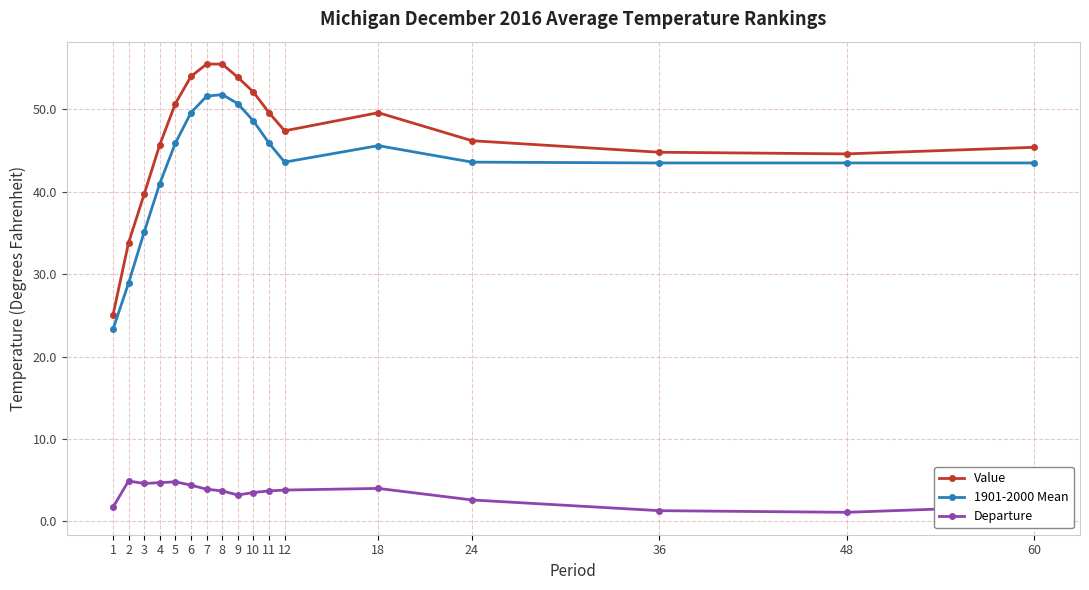

Is this an area chart (filled region under the line)?

No